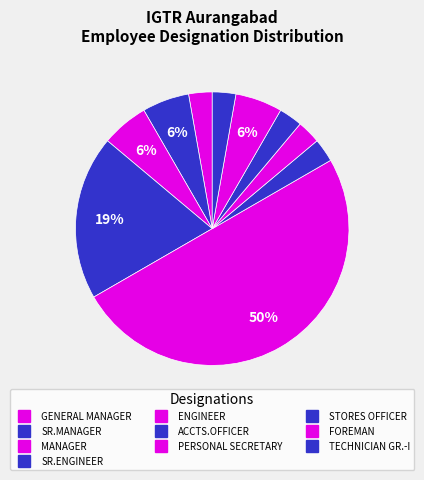

Does any single category account for the majority?

No